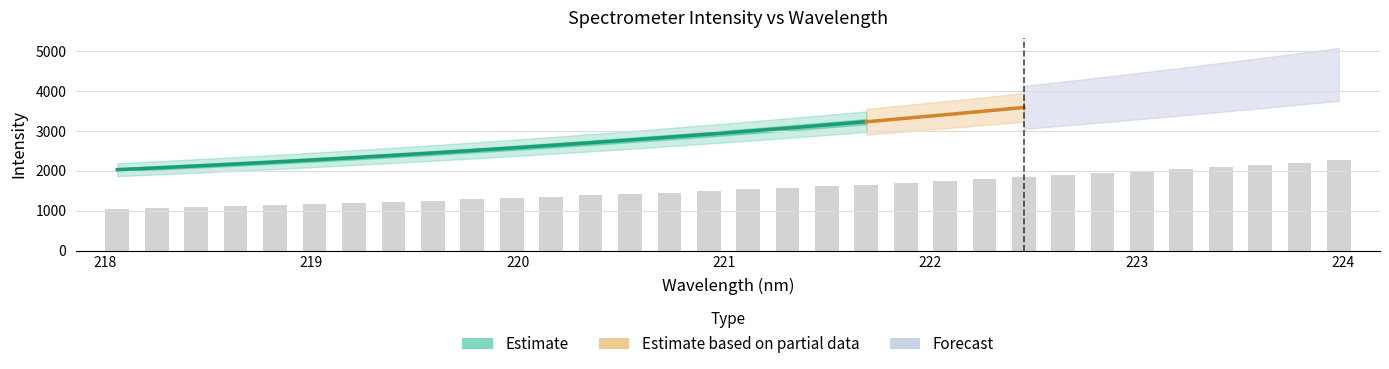

What is the label of the 8th bar from the right?

222.6447